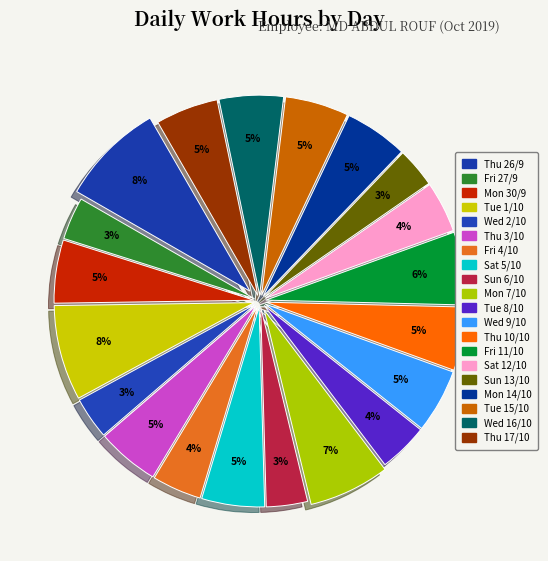

How many slices are in this pie chart?

20